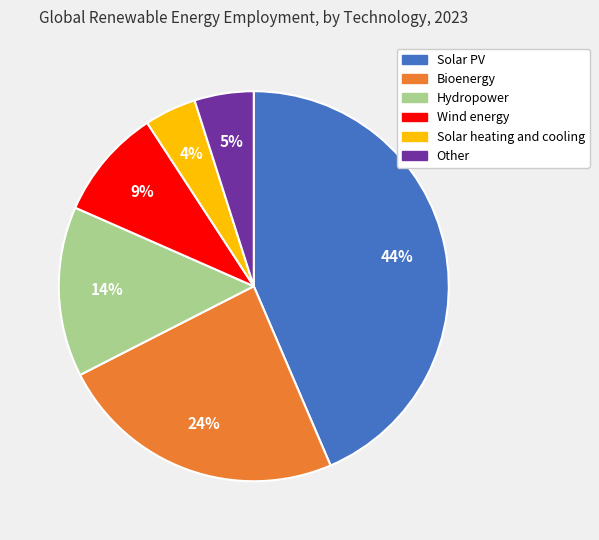

What percentage is the Hydropower slice, to the nearest percent?

14%